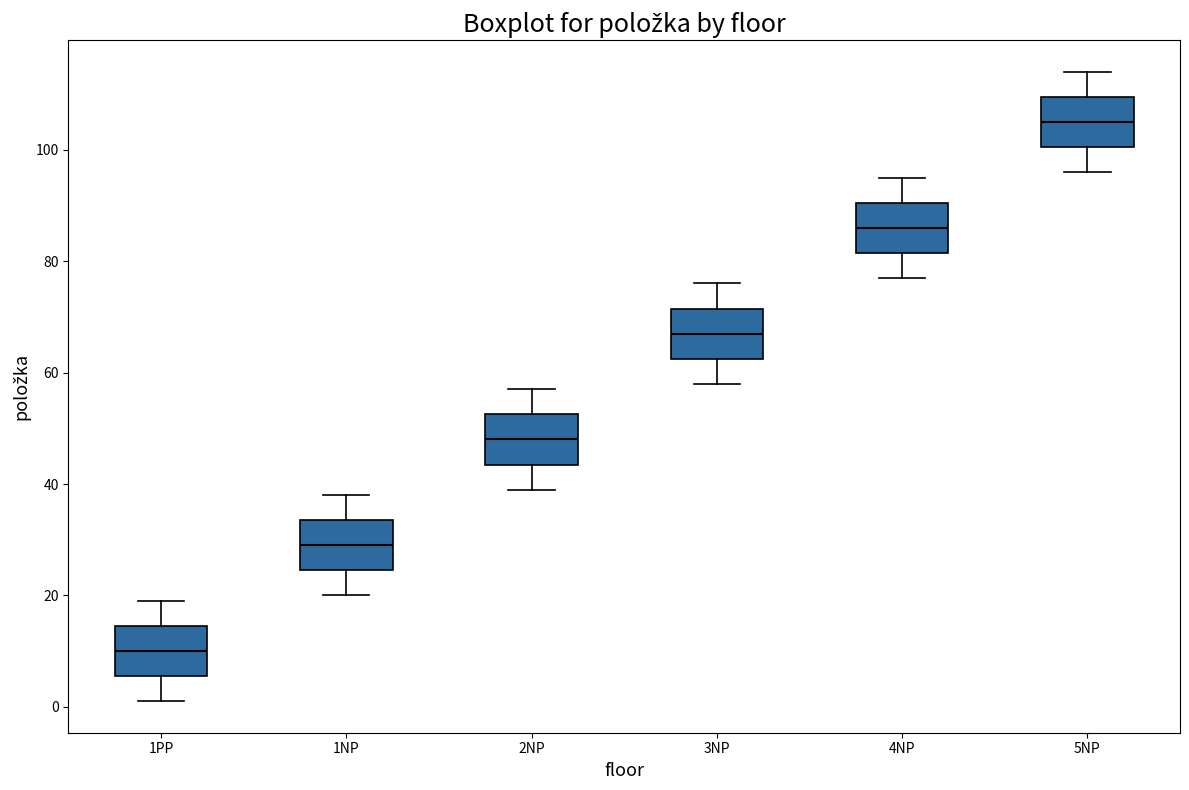

Which box has the lowest median line?

1PP